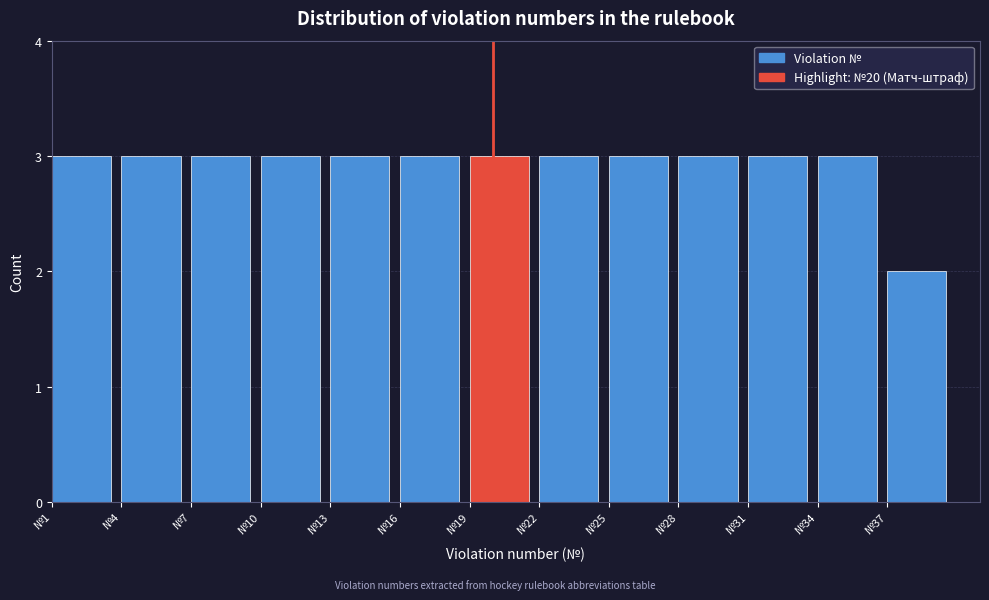

How tall is the bar that spans 22 to 25 on the x-axis? The values are not printed on the chart, so give them approximately, as read against the axis.

3